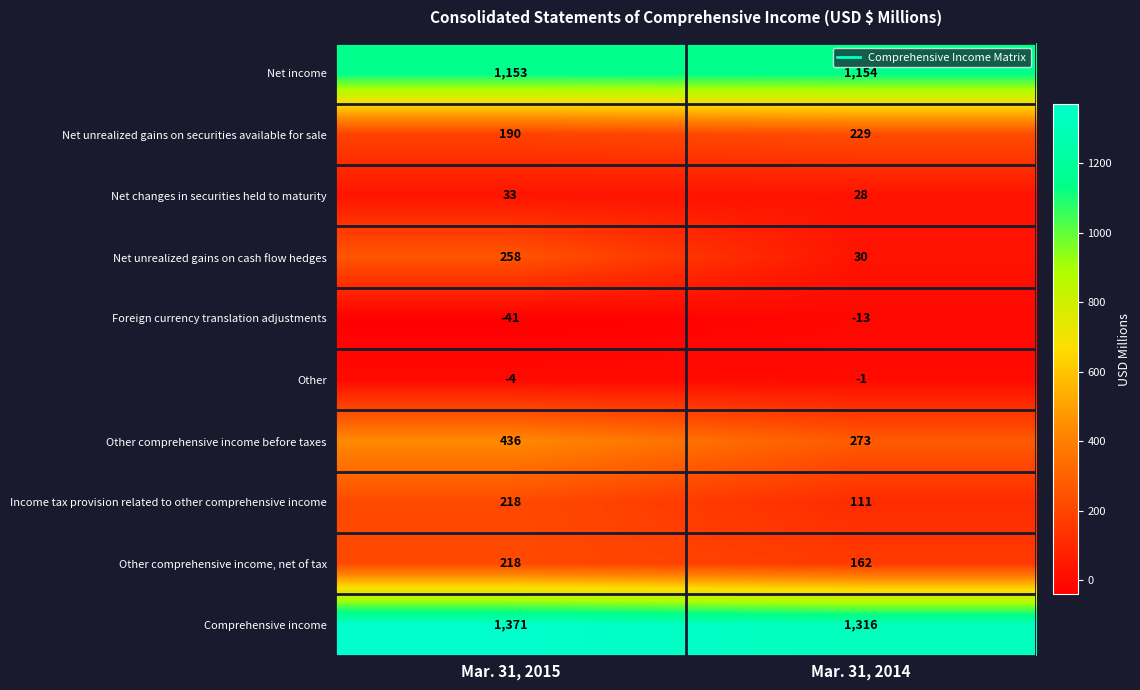

The value of Foreign currency translation adjustments at Mar. 31, 2015 is -41. True or false?

True